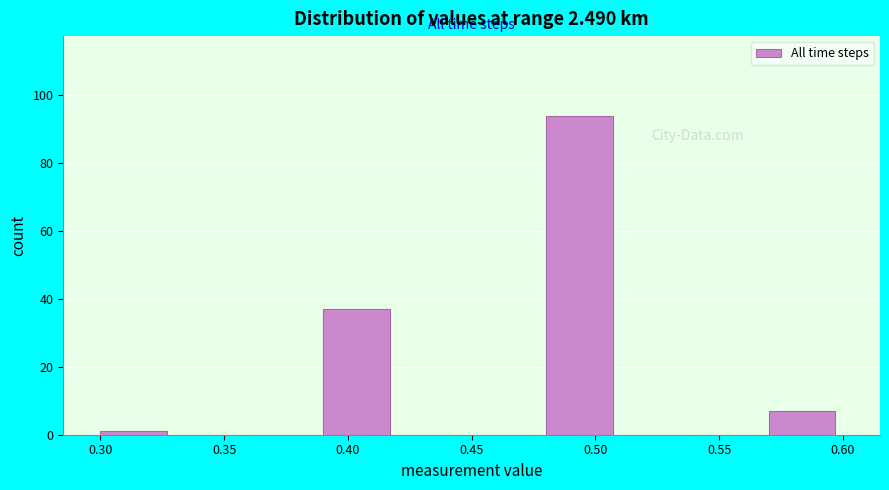

How tall is the bar that spans 0.48 to 0.51 on the x-axis? The values are not printed on the chart, so give them approximately, as read against the axis.

94